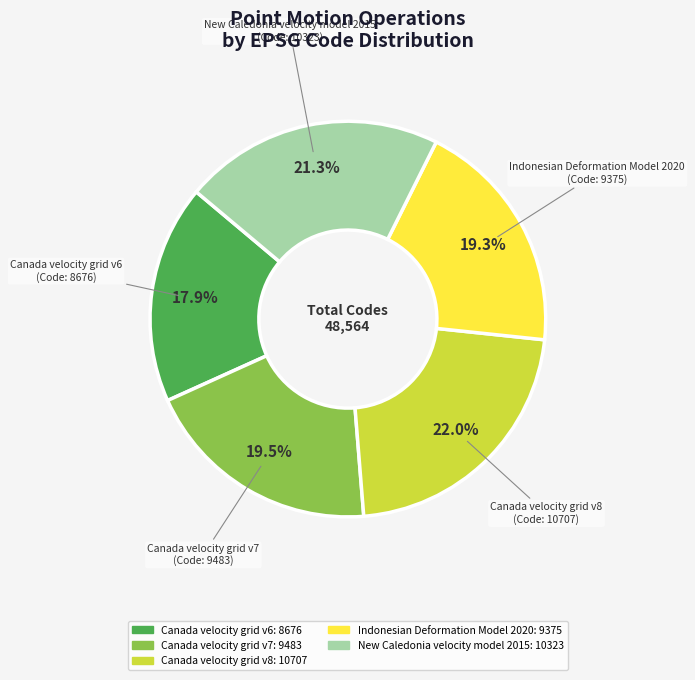

Which slice is the largest?

Canada velocity grid v8